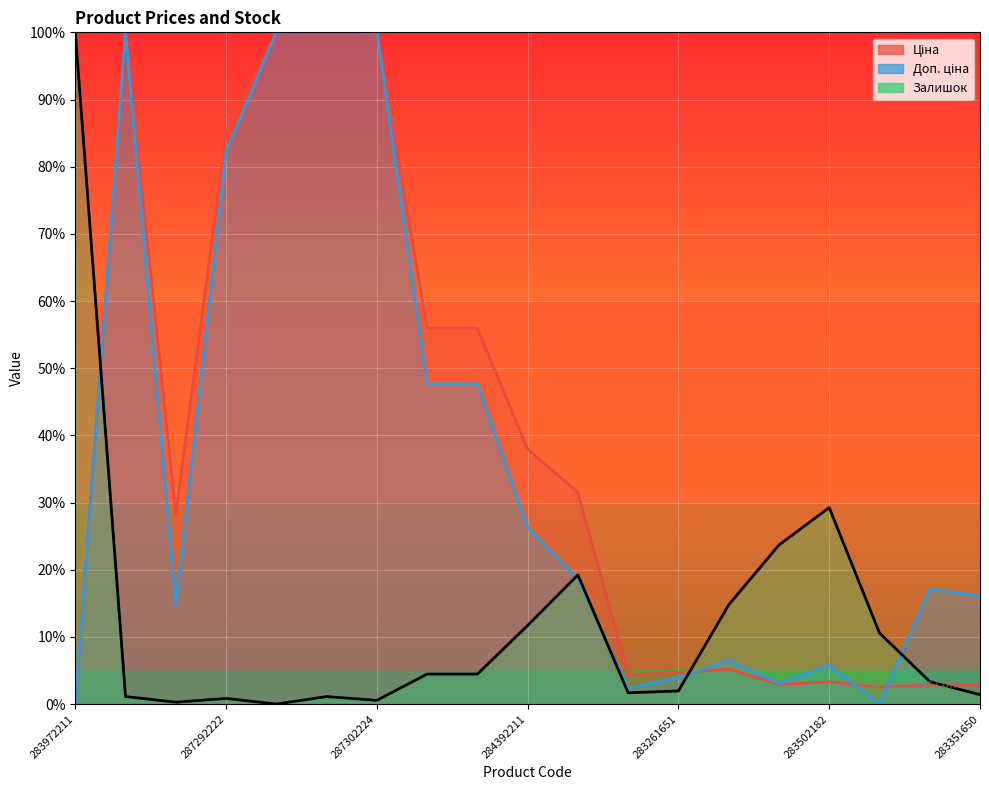

What is the sum of the Доп. ціна values at 287292222 and 283291856?

84.6